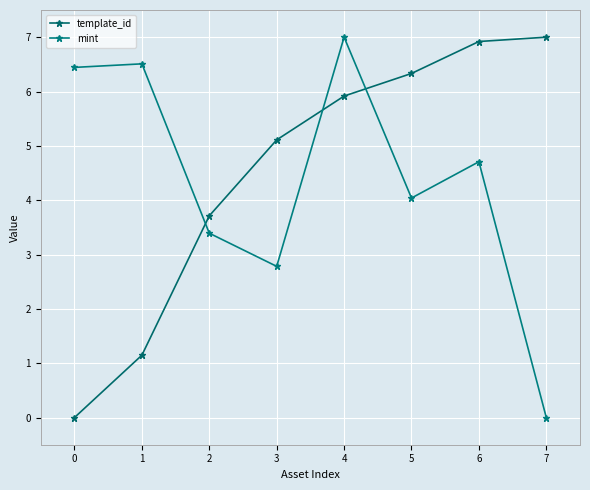

What is the value of the template_id point at the 2nd from the left?

1.1